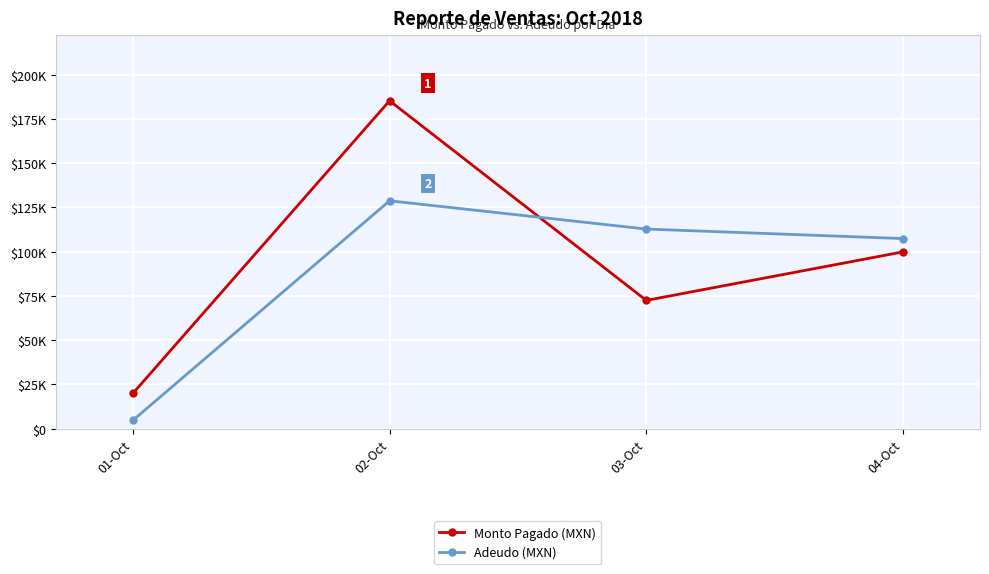

What is the label of the 2nd point from the left?

02-Oct